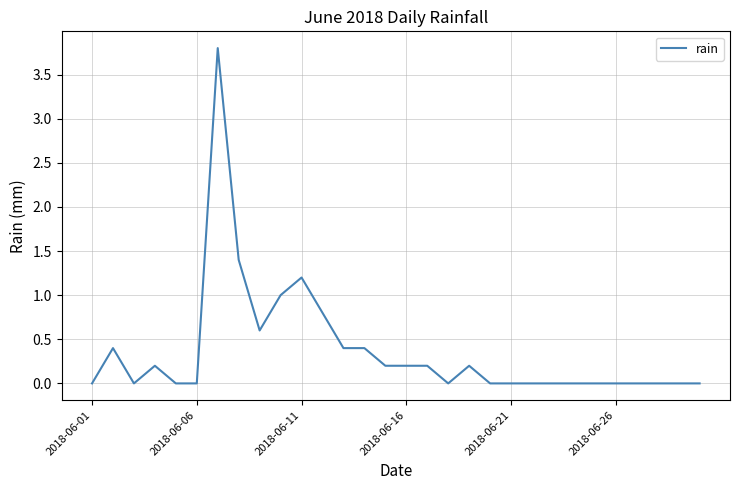

Reading left to right, what are all the values shown in this chart?

0.0	0.4	0.0	0.2	0.0	0.0	3.8	1.4	0.6	1.0	1.2	0.8	0.4	0.4	0.2	0.2	0.2	0.0	0.2	0.0	0.0	0.0	0.0	0.0	0.0	0.0	0.0	0.0	0.0	0.0